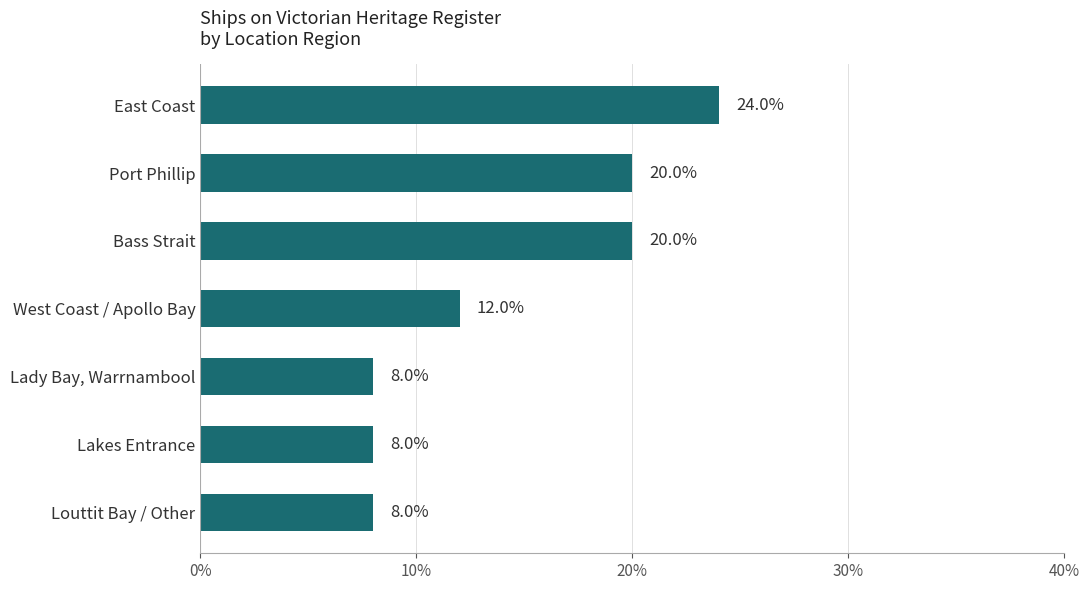

Where is the data nearest to the value 16?

West Coast / Apollo Bay